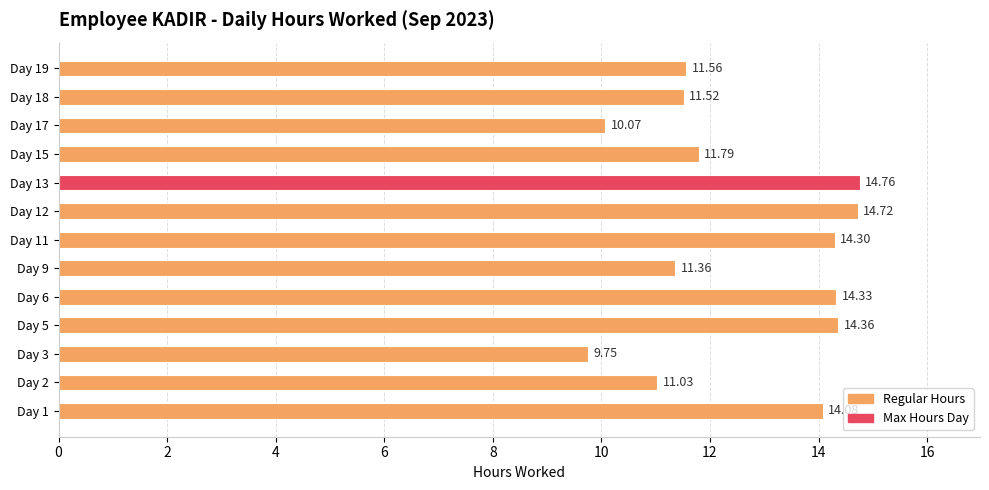

Which label corresponds to the smallest value in the chart?

Day 3